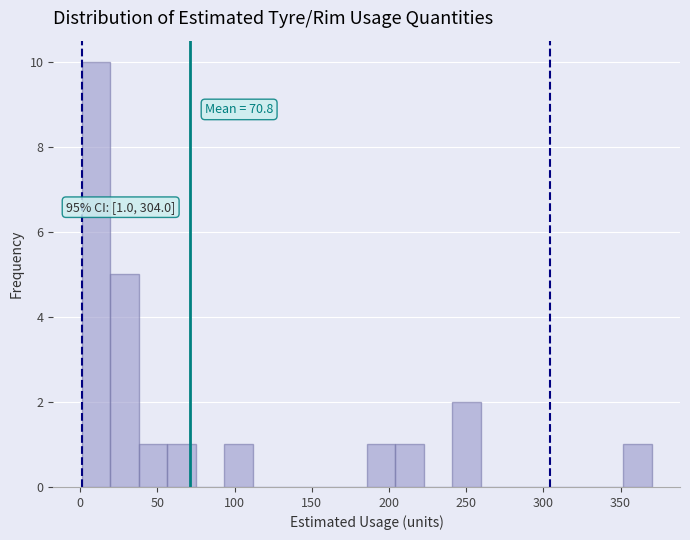

Read against the x-axis, roughly where is the centre of the tallest bar?

10